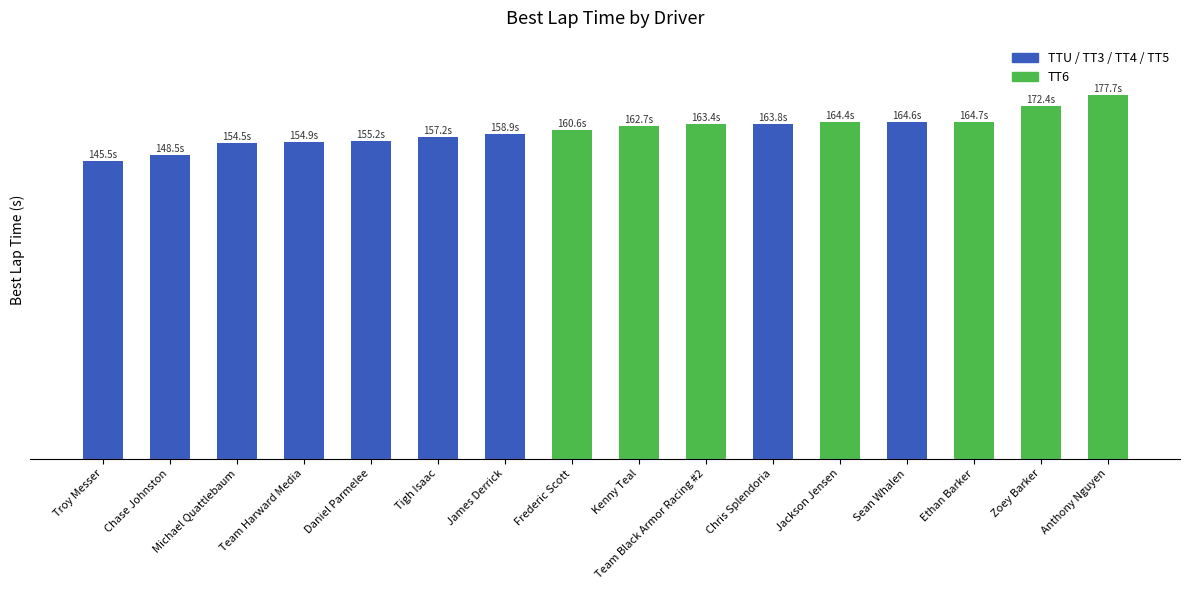

Does the chart contain stacked bars?

No